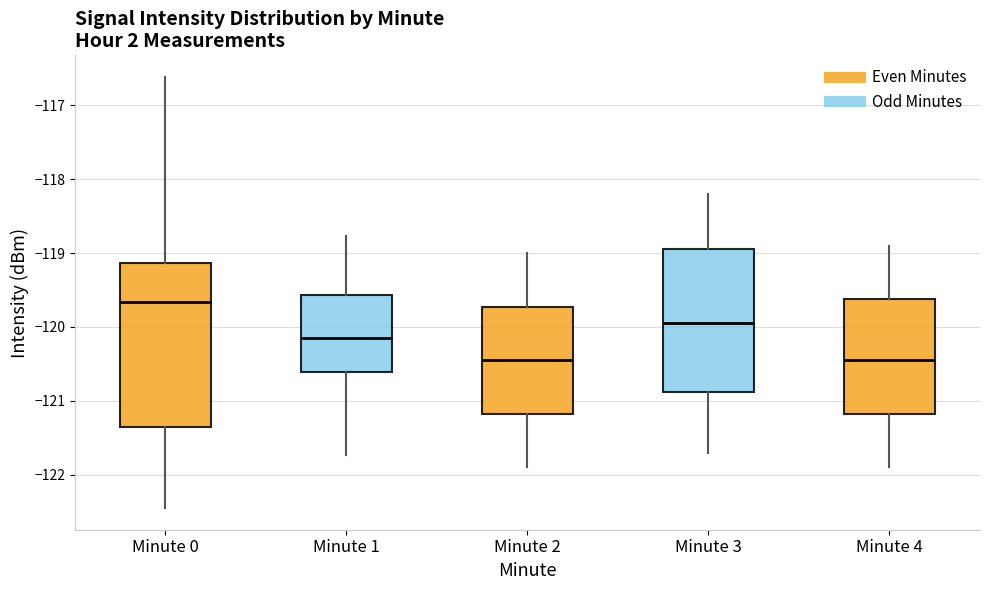

Comparing the boxes themselves (not the whiskers), which one is the tallest?

Minute 0